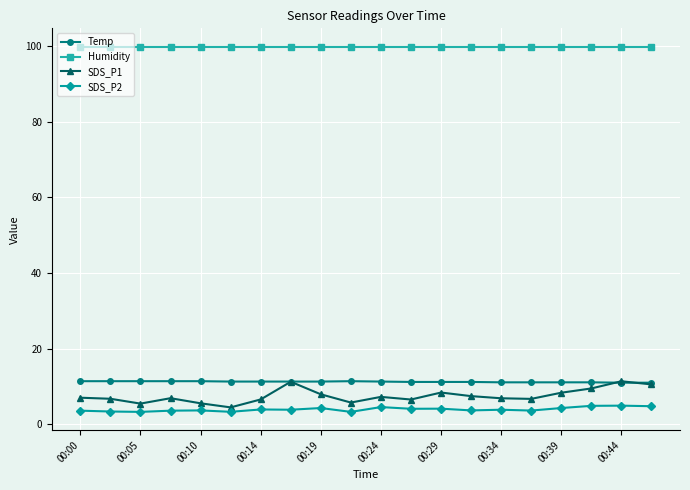

What is the minimum value shown in the chart?

3.3